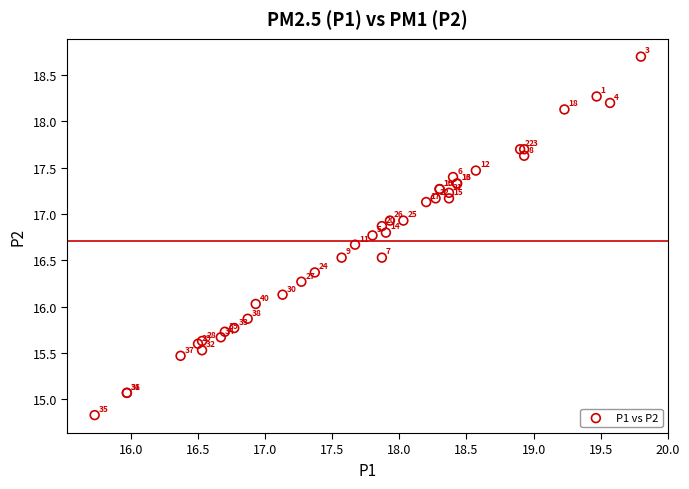

What Y value in the scatter plot is closest to 16?

16.0